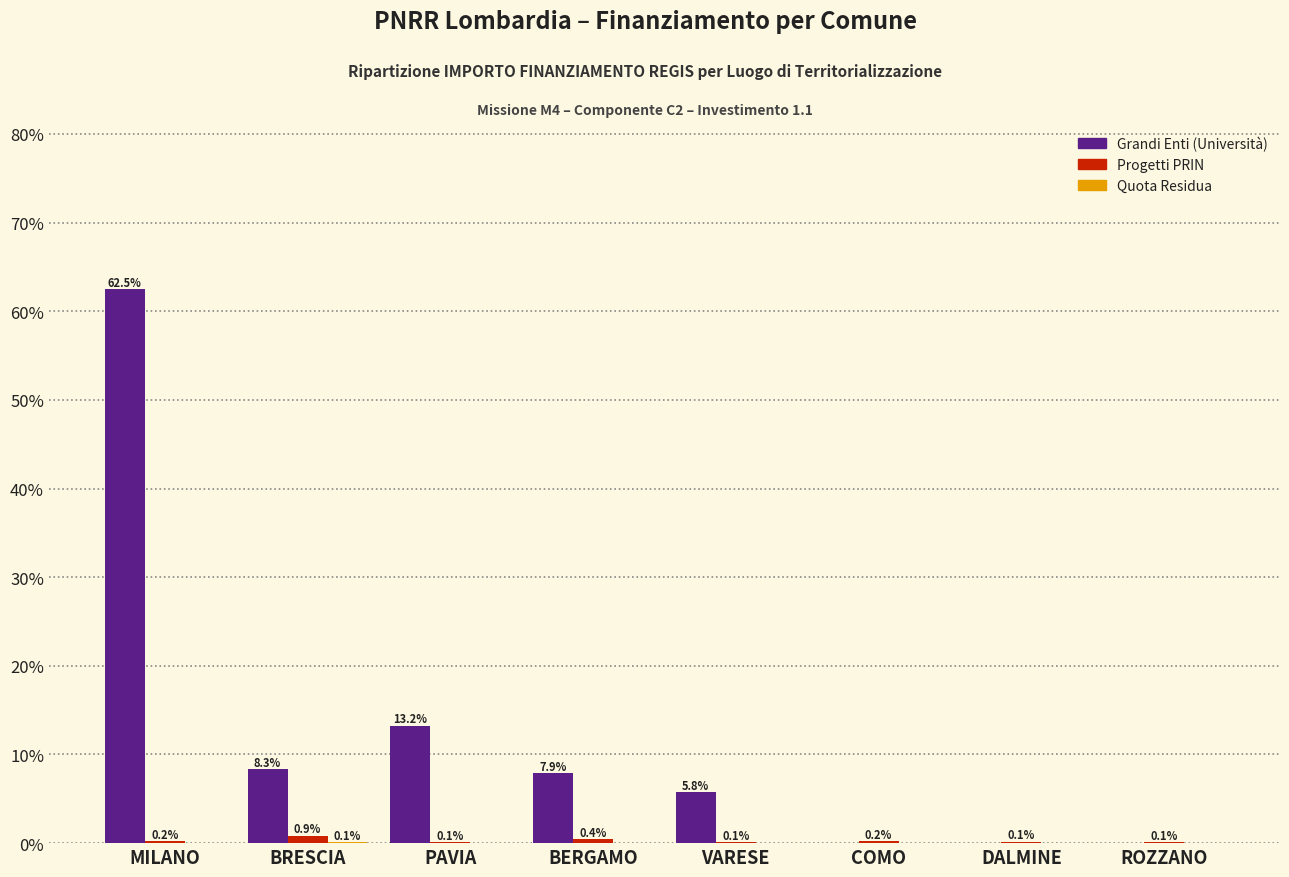

Are the bars grouped side by side (vs. stacked)?

Yes